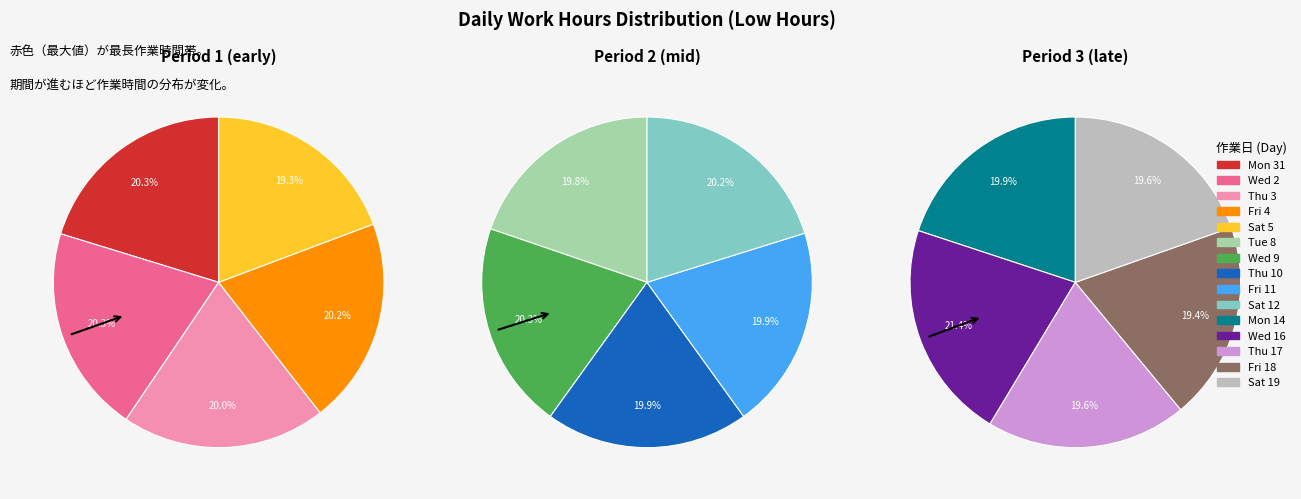

Does Tue 8 represent more than half of the total?

No